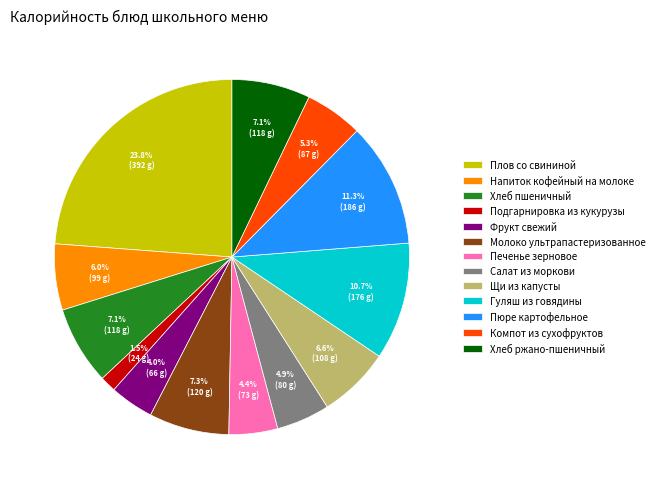

Does Плов со свининой represent more than half of the total?

No